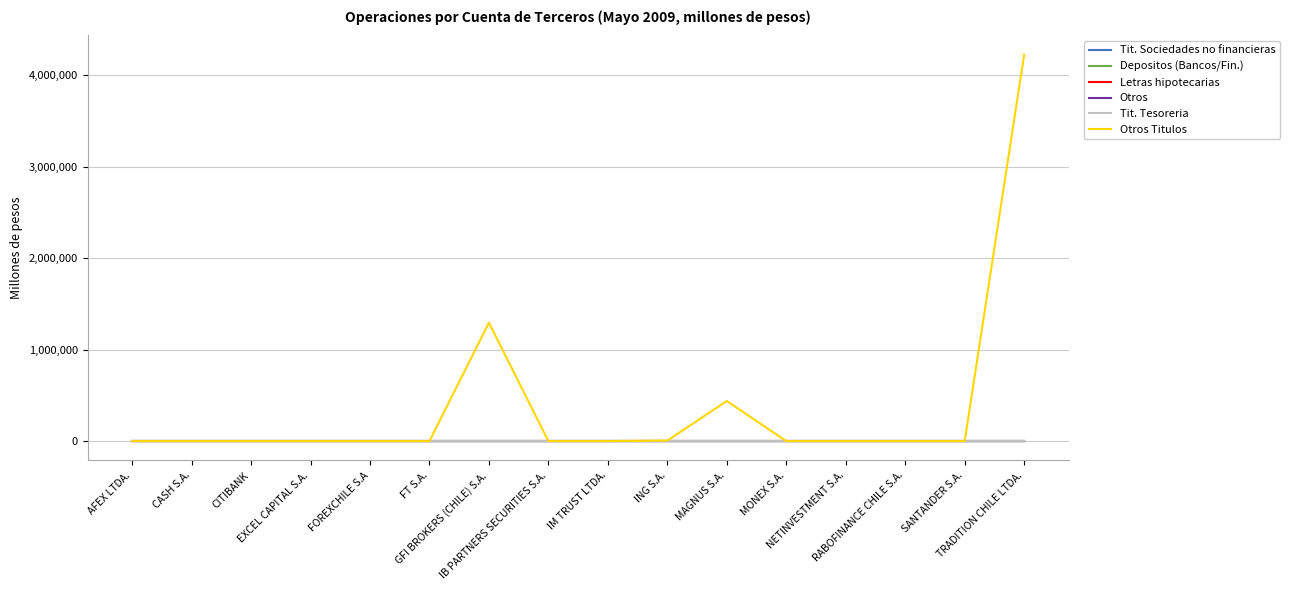

Where is Tit. Tesoreria nearest to the value 0?

AFEX LTDA.